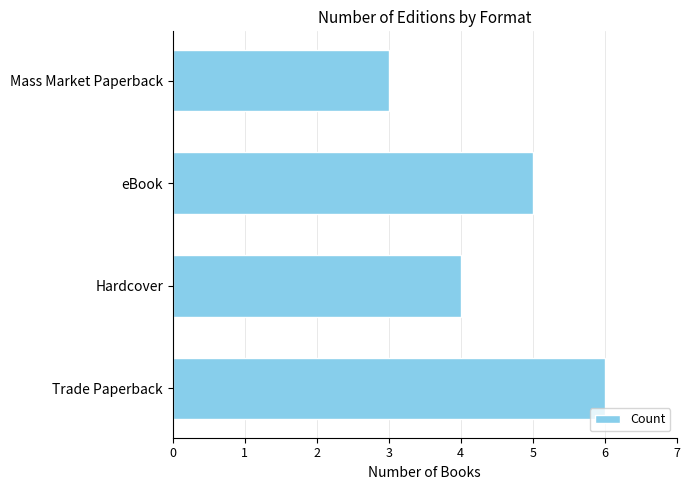

What is the minimum value shown in the chart?

3